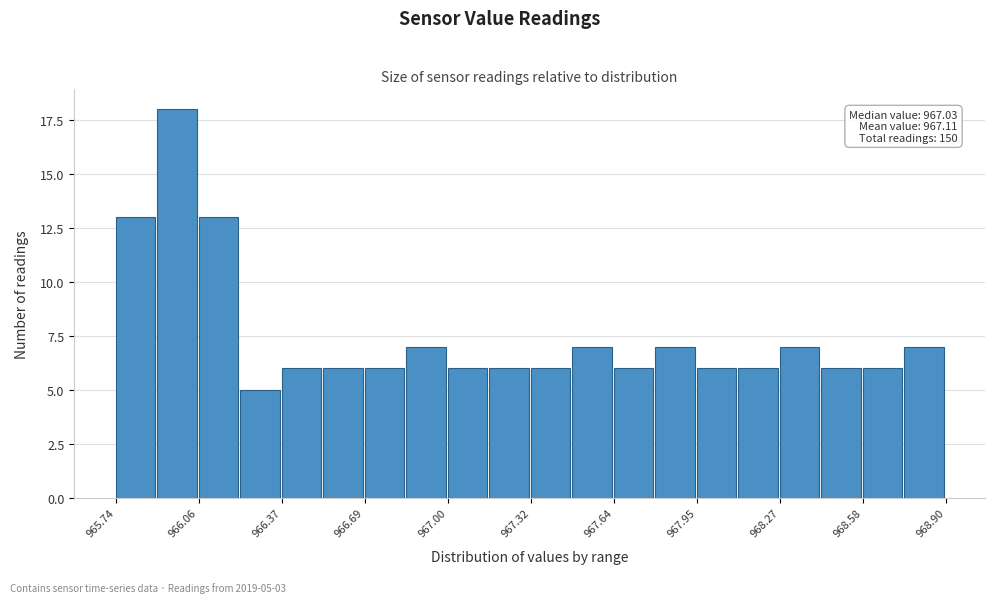

Read against the x-axis, roughly where is the centre of the tallest bar?

965.95